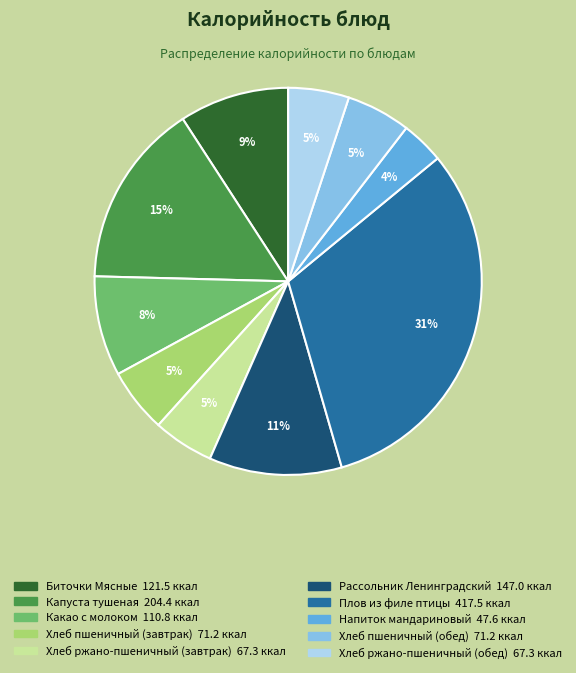

True or false: Хлеб пшеничный (завтрак) accounts for 1% of the total.

False